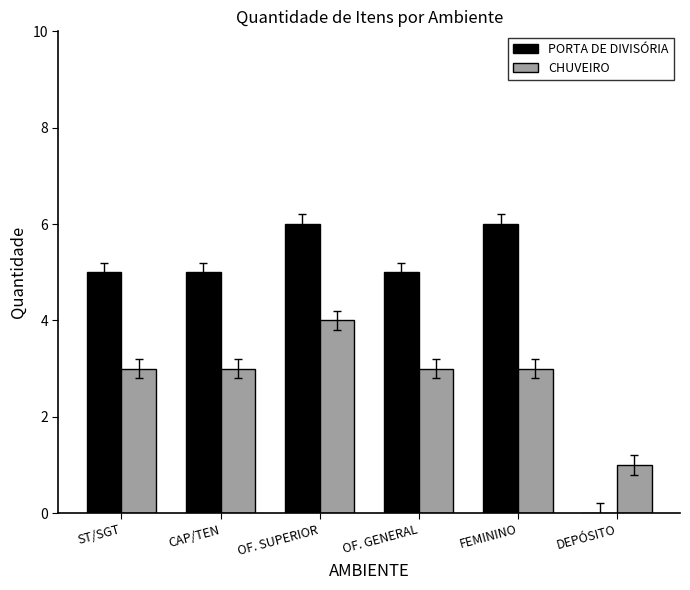

Between ST/SGT and FEMININO, which series saw the biggest shift?

PORTA DE DIVISÓRIA